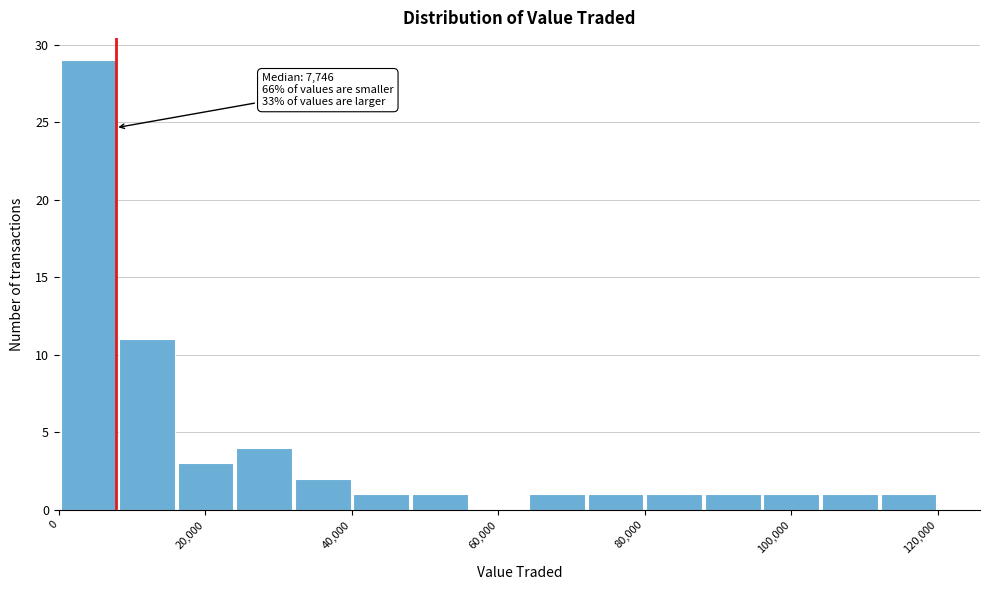

Read against the x-axis, roughly where is the centre of the tallest bar?

4000